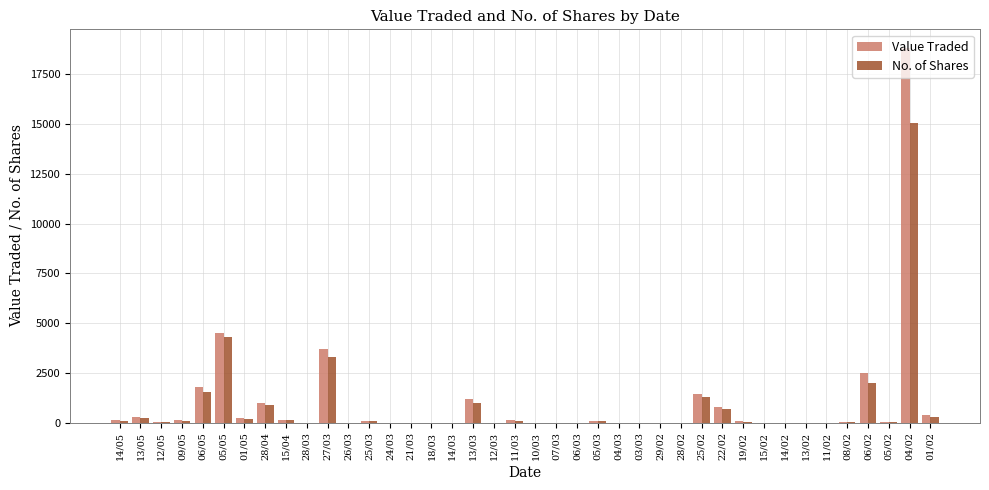

What is the greatest value displayed?

18823